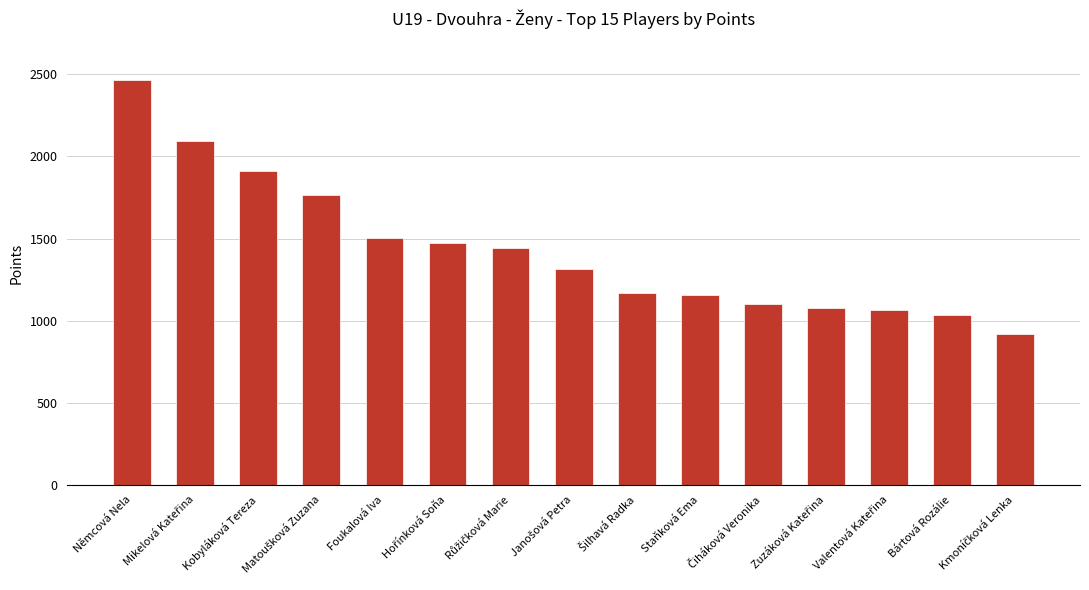

Are the bars grouped side by side (vs. stacked)?

No